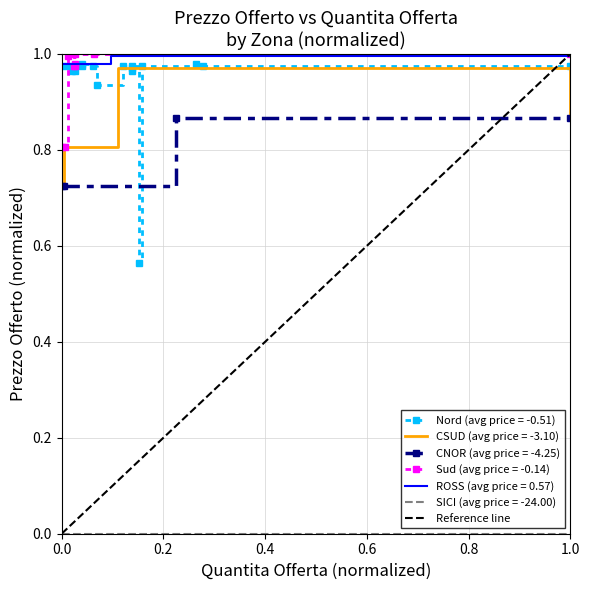

How many CNOR (avg price = -4.25) values are between 0 and 1?

4